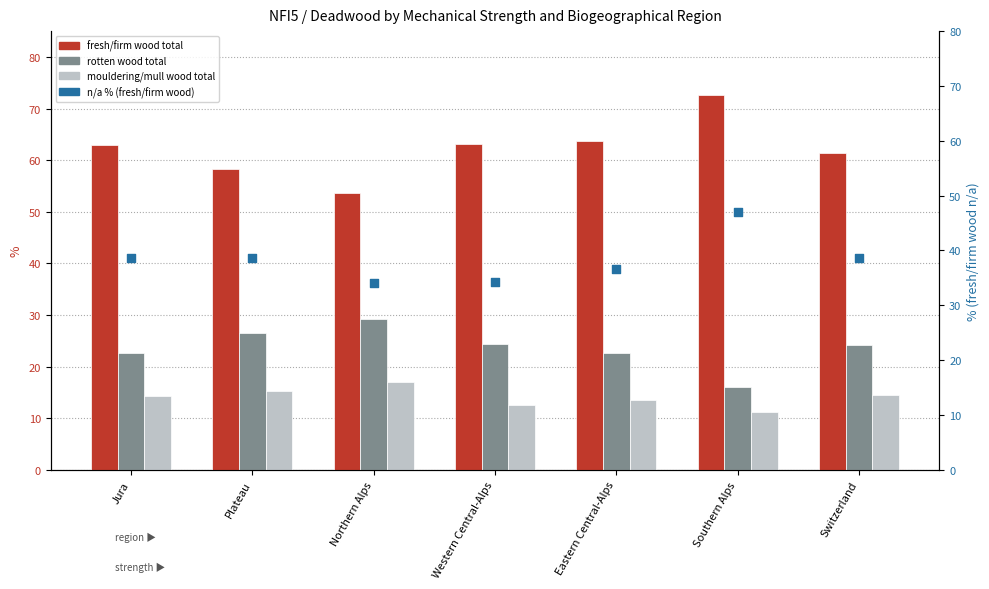

Which series contains the lowest Y value?

mouldering/mull wood total